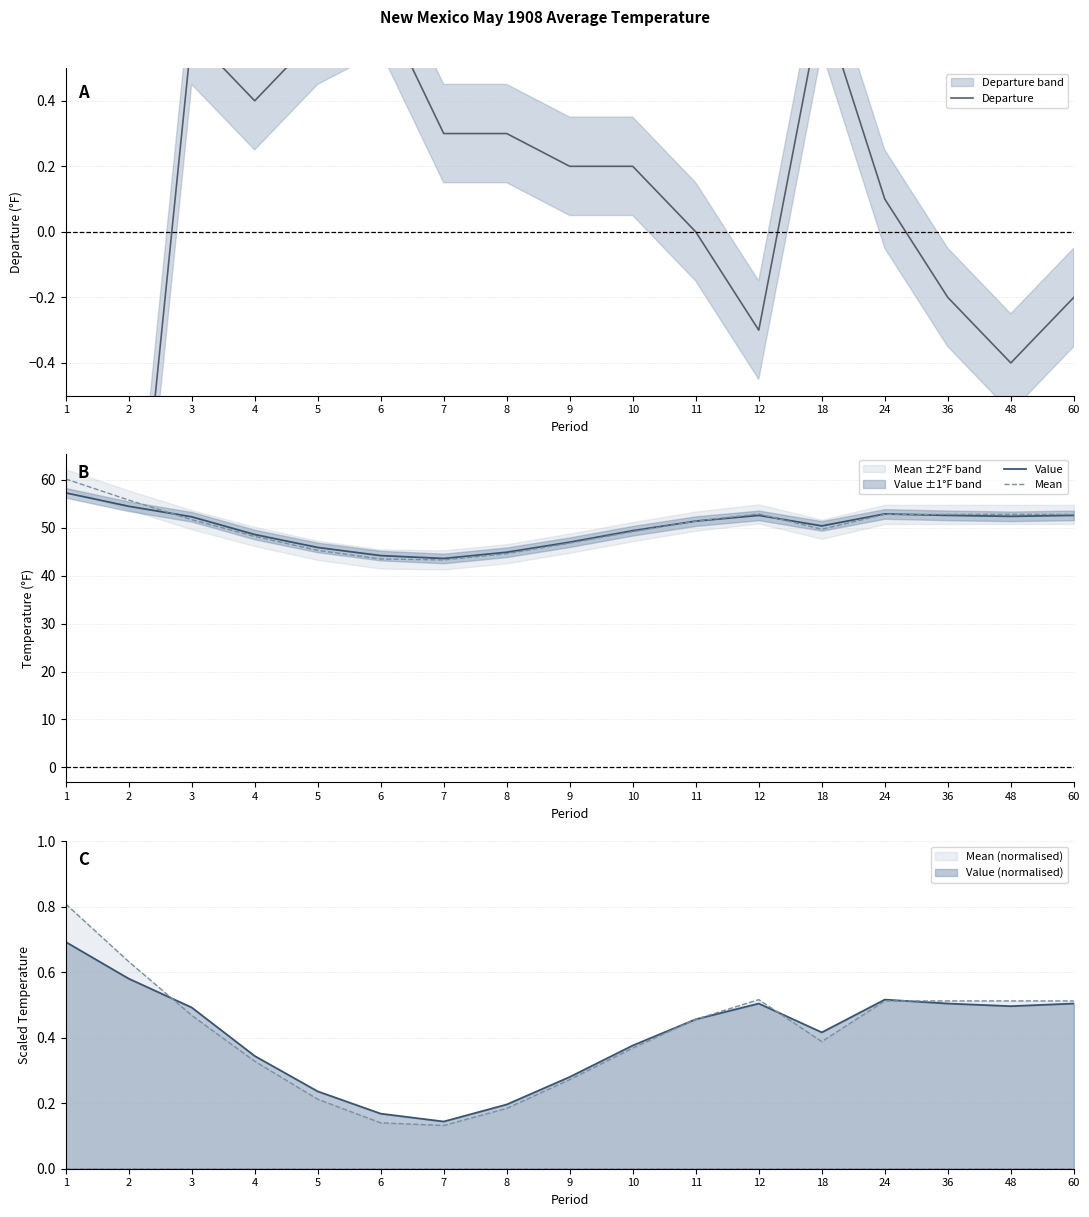

At how many categories does at least one series exceed 0?

17